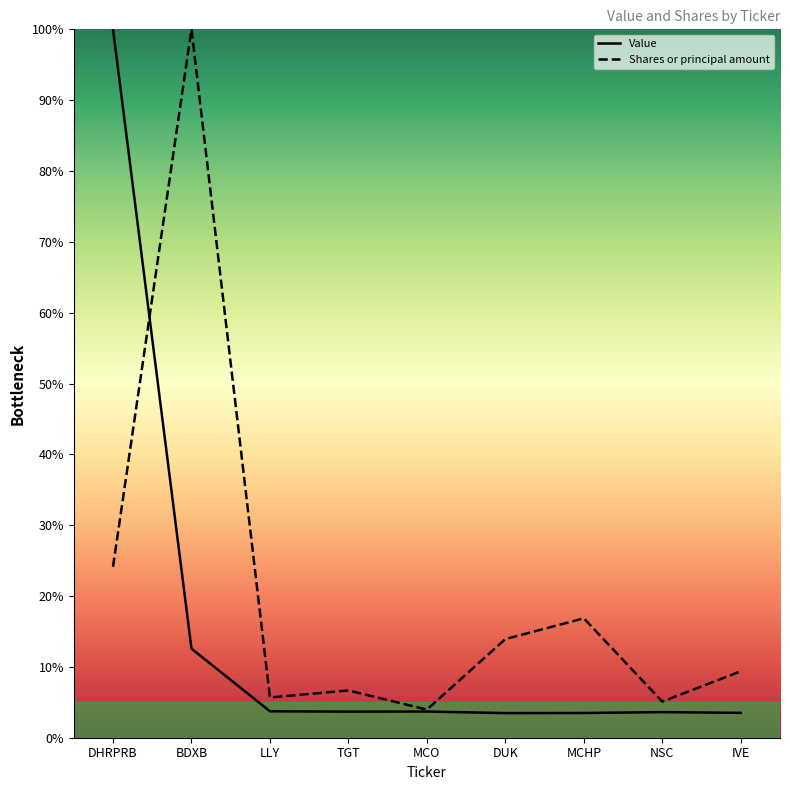

Where do Shares or principal amount and Value first cross each other?

DHRPRB and BDXB